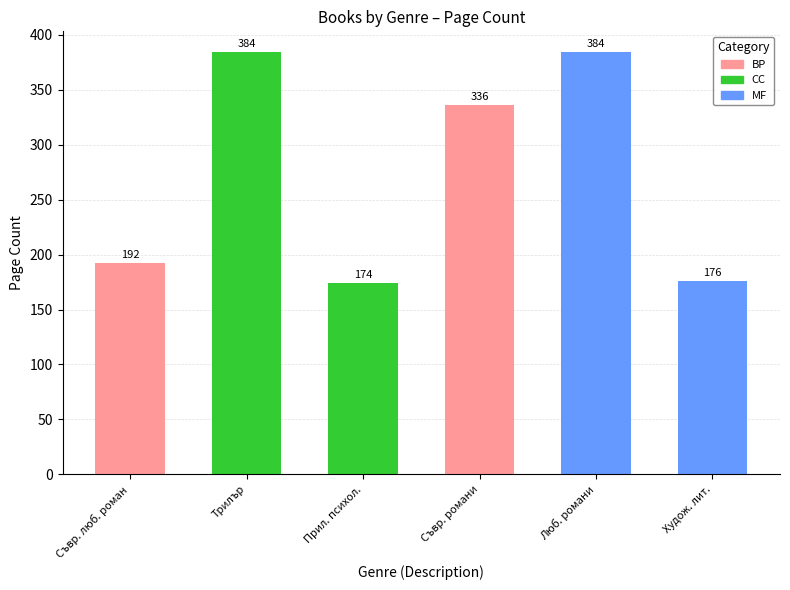

What is the greatest value displayed?

384